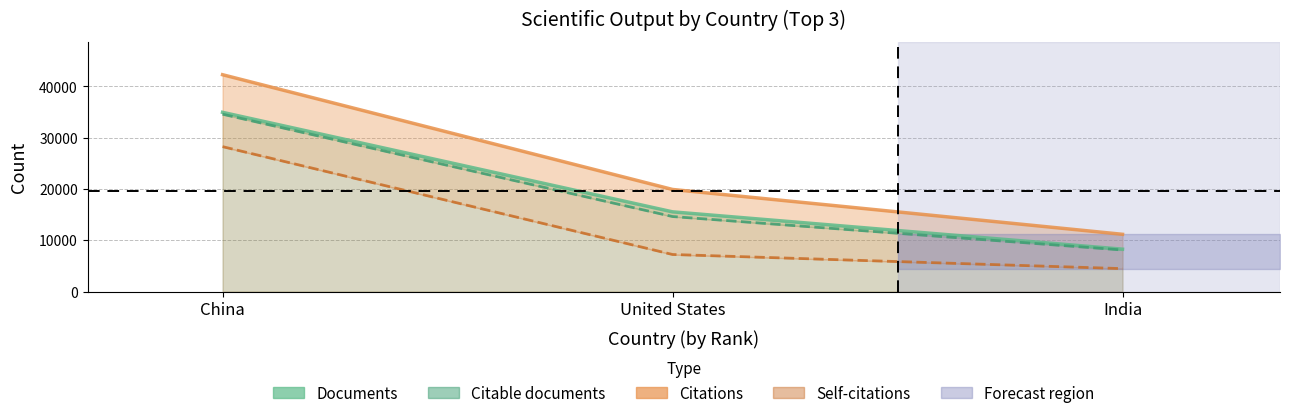

The Citations series shows 19910 at United States. True or false?

True